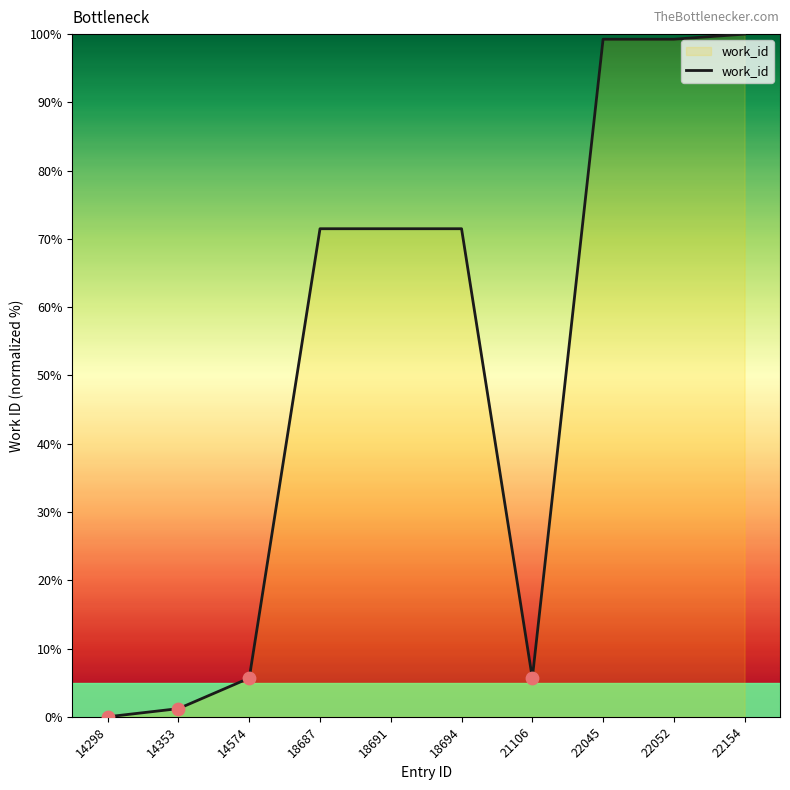

What is the change in value from 22045 to 22154?

+0.8